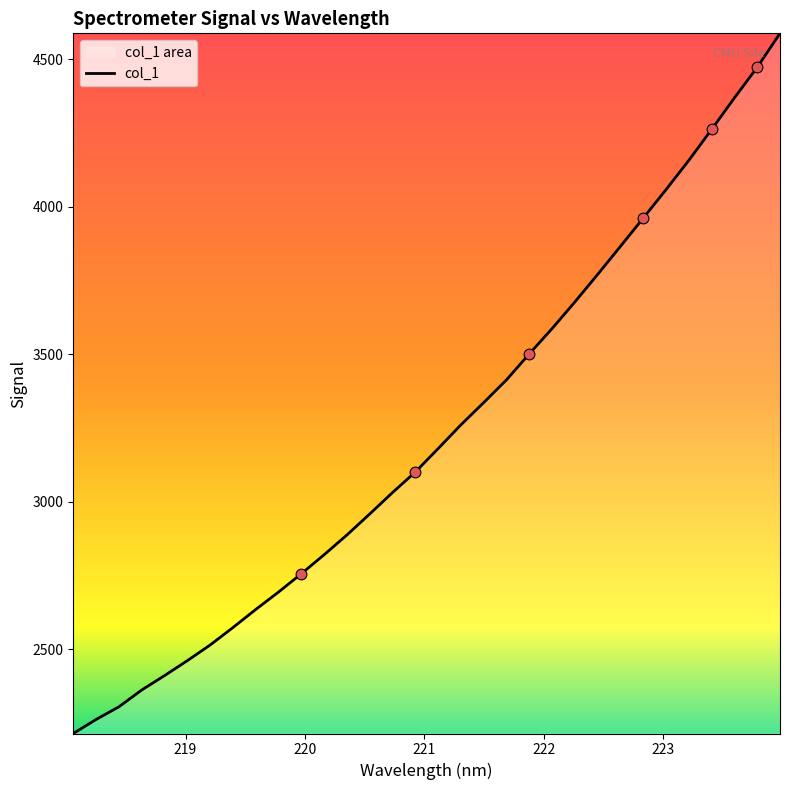

What is the difference between the maximum and minimum values?

2373.1